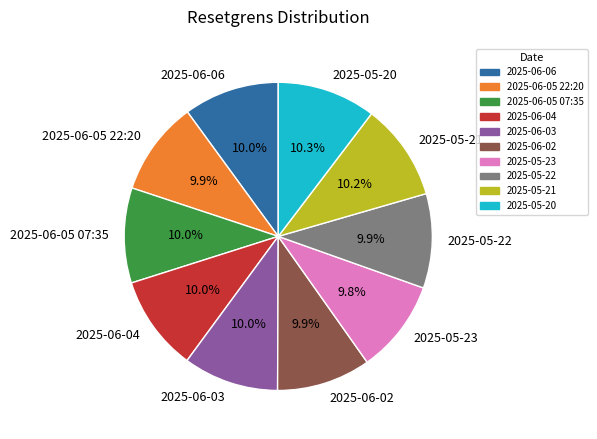

What portion of the pie excludes 2025-05-23?

90.2%